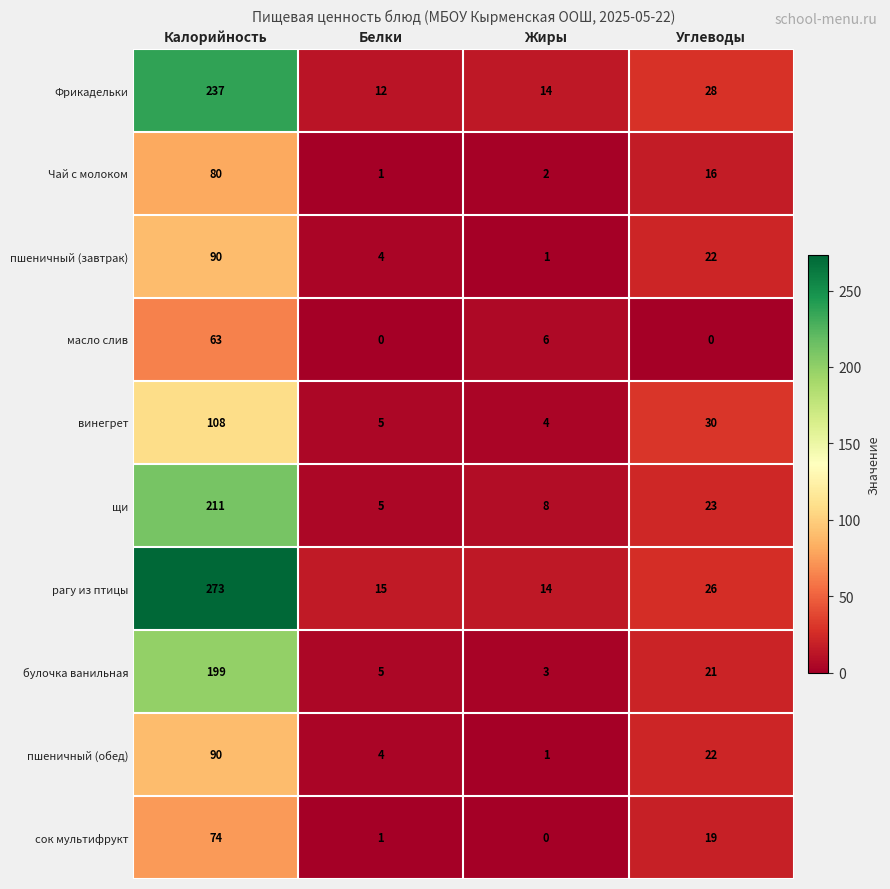

List the labels in order of пшеничный (обед) value, smallest first.

Жиры, Белки, Углеводы, Калорийность